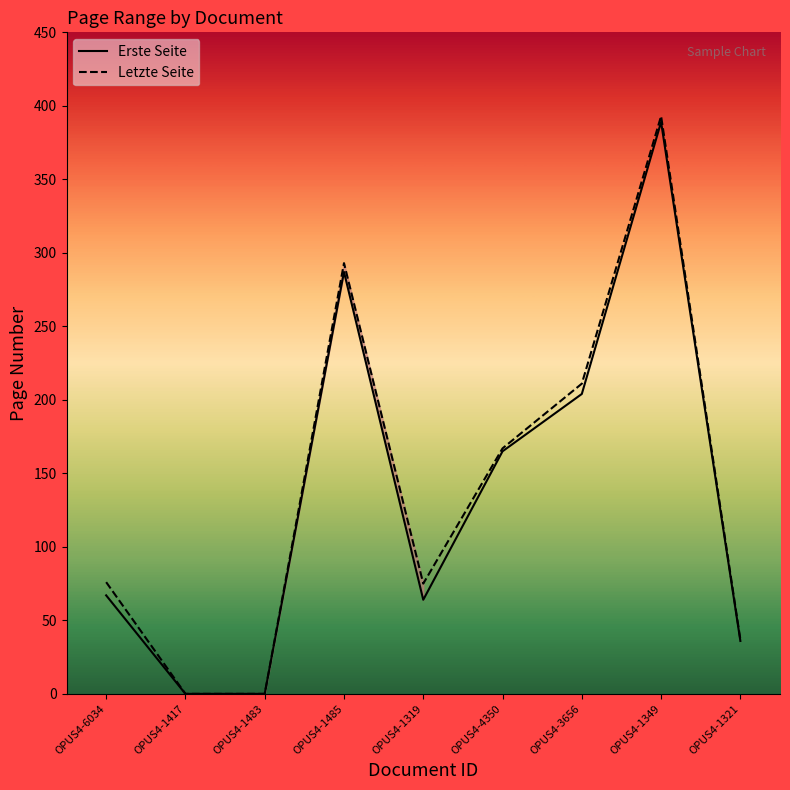

The Erste Seite series shows 165 at OPUS4-4350. True or false?

True